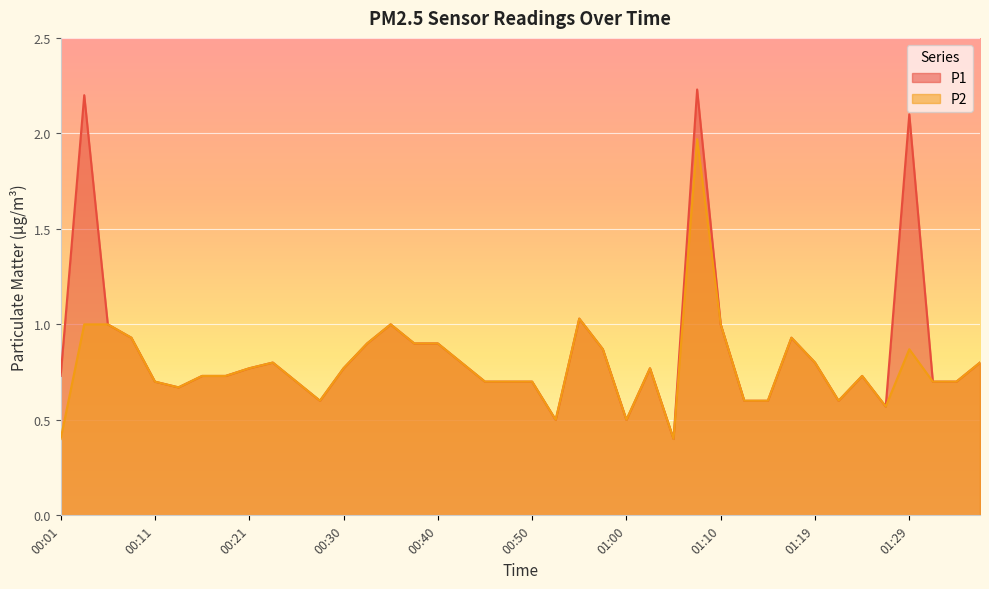

True or false: P2 and P1 intersect in this chart.

False